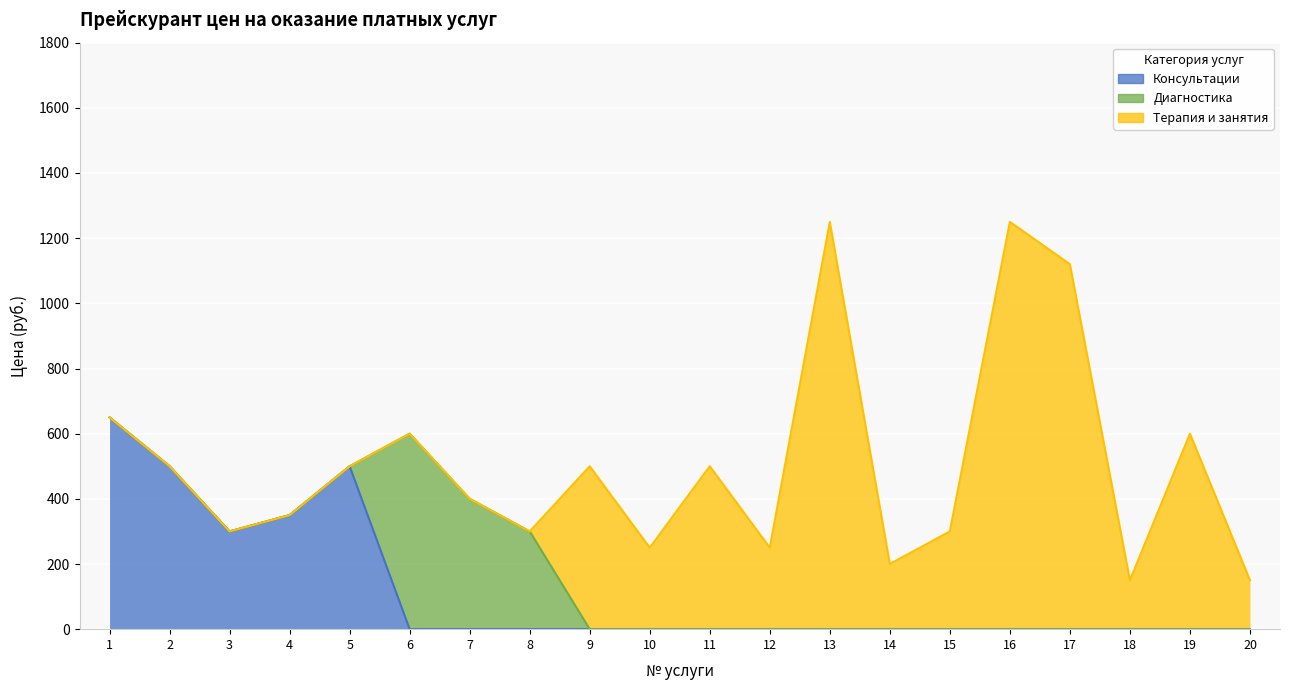

How many lines are shown in the chart?

3